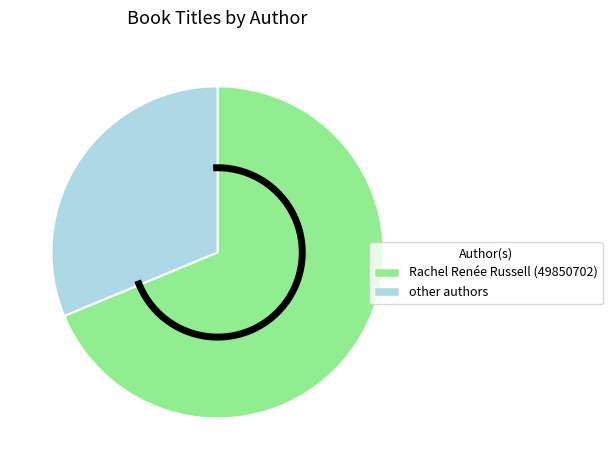

Does Rachel Renée Russell (49850702) account for over 50% of the chart?

Yes